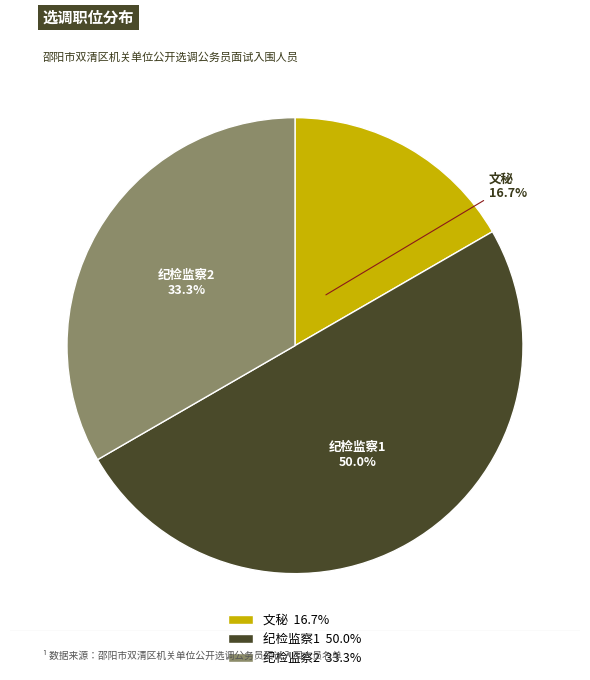

Which has a higher value, 文秘 or 纪检监察2?

纪检监察2